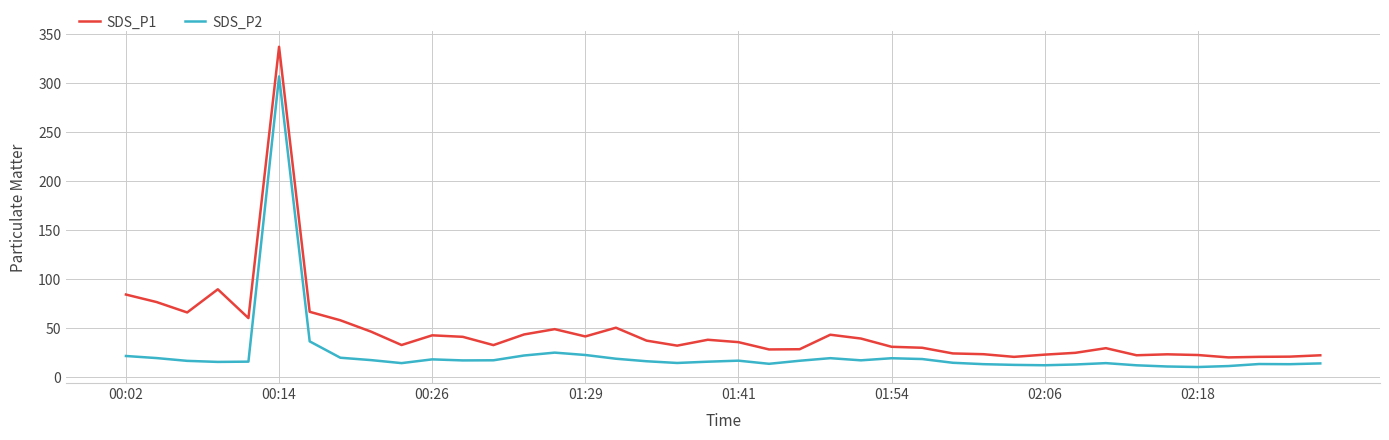

What is the highest value of the SDS_P1 series?

336.6